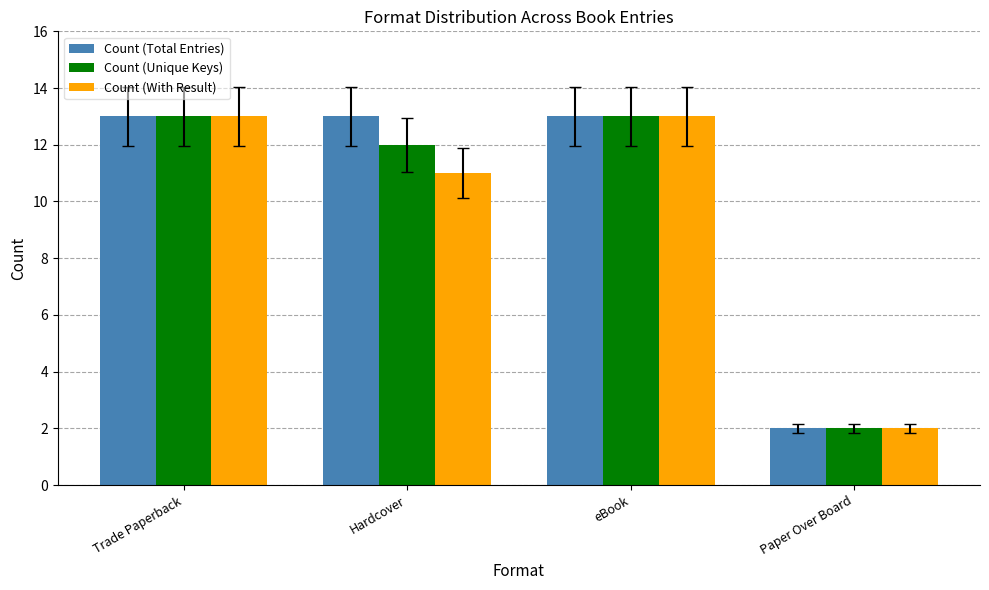

What is the value of the Count (Unique Keys) bar at the 1st from the left?

13